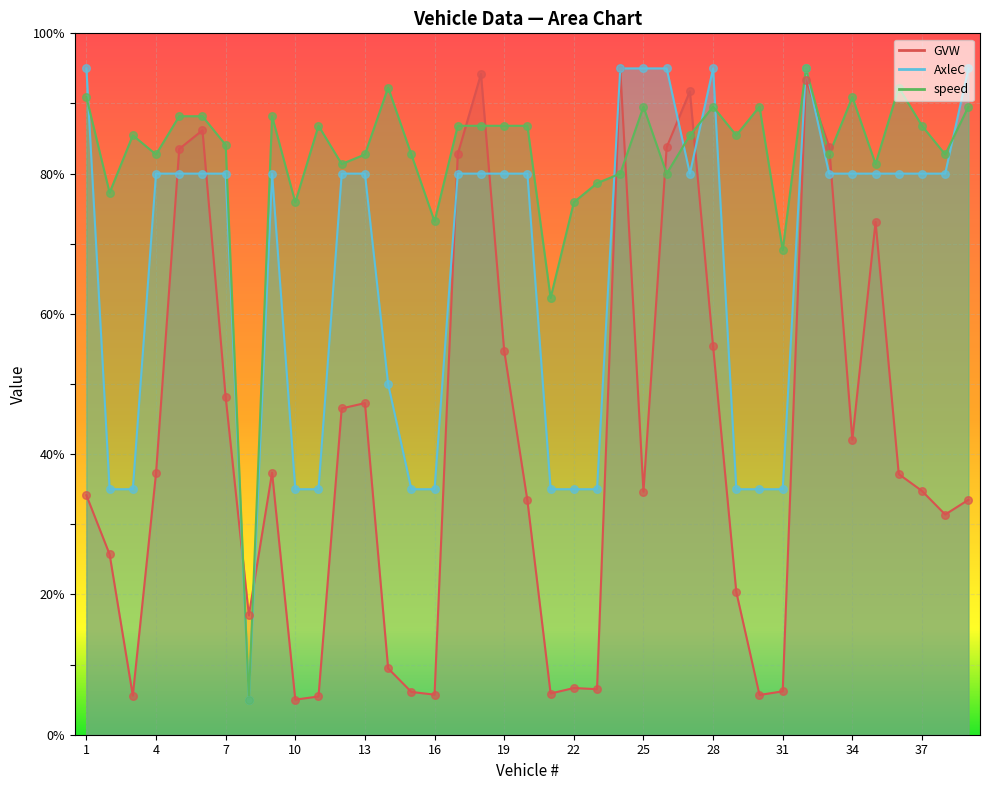

At how many categories does at least one series exceed 14?

39